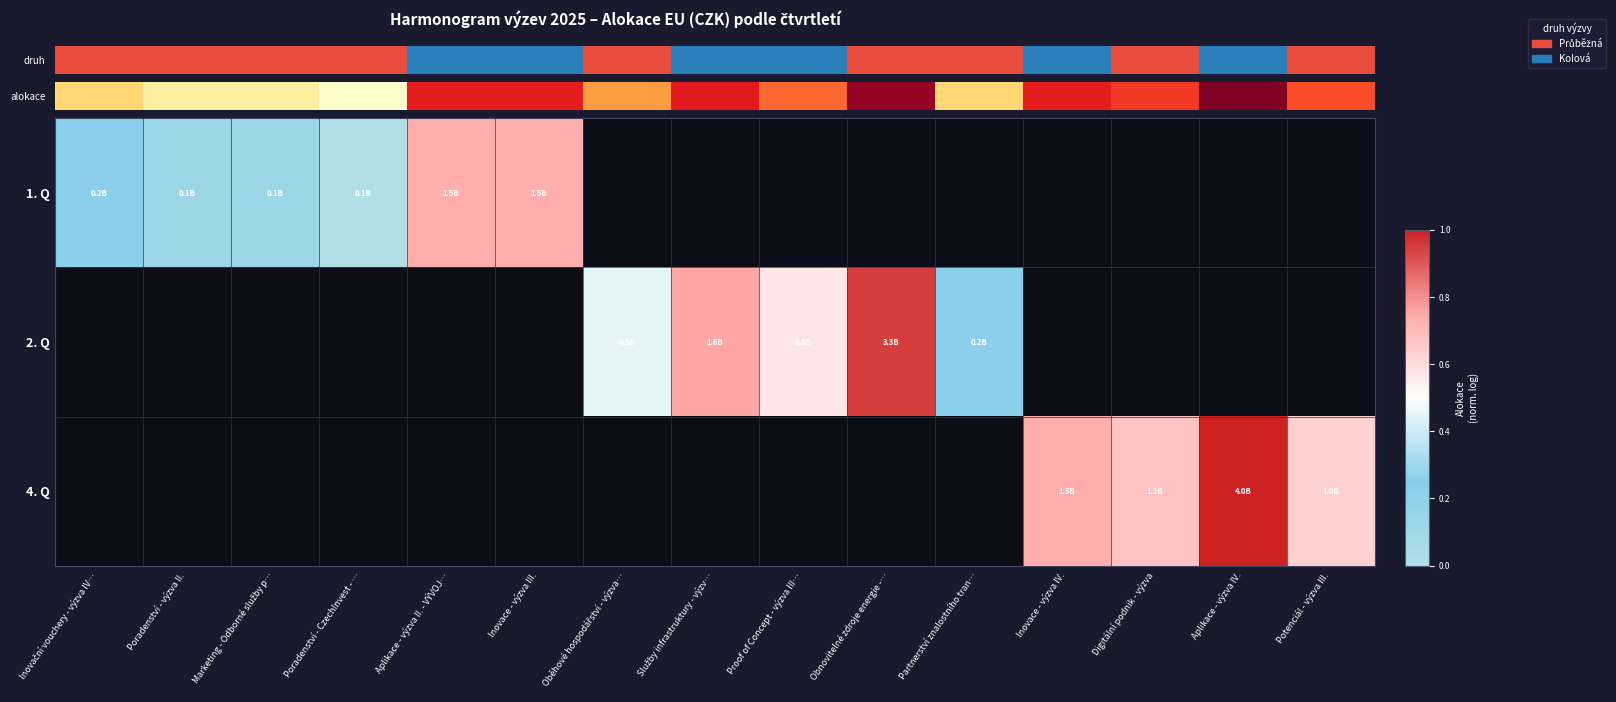

At which label does 4. Q reach its minimum?

Inovační vouchery - výzva IV…